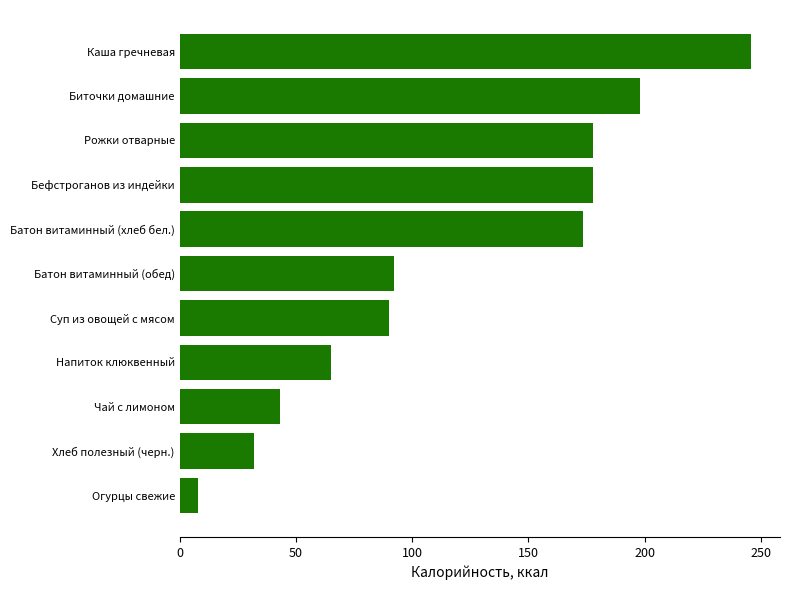

What is the difference between the values at Суп из овощей с мясом and Хлеб полезный (черн.)?

58.2